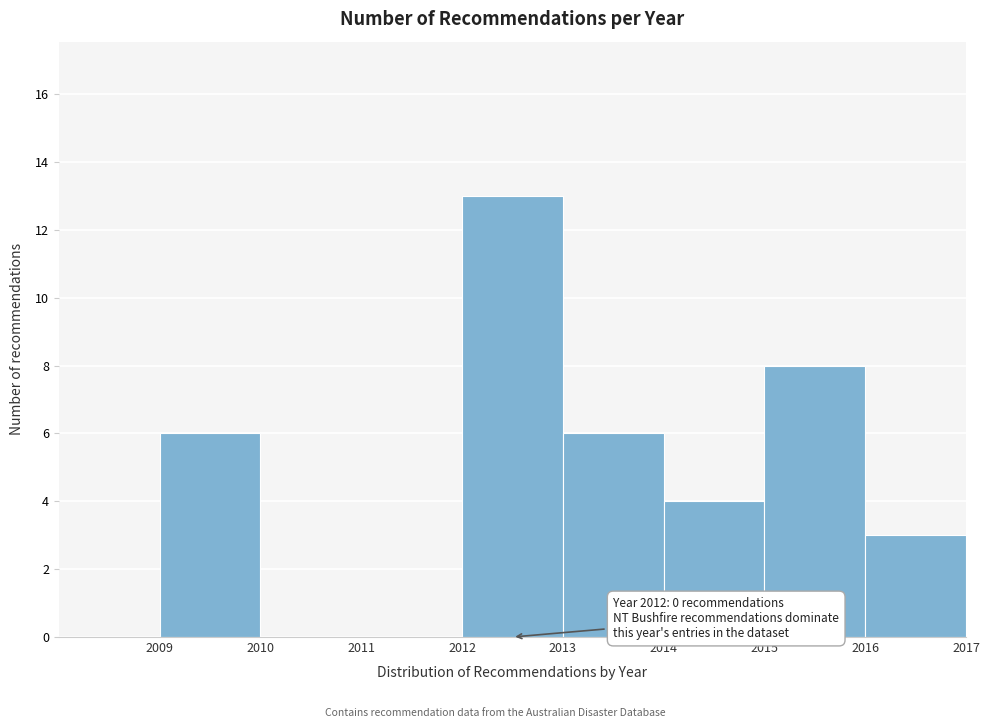

Over which range of the x-axis is the bar tallest?

2012 to 2013